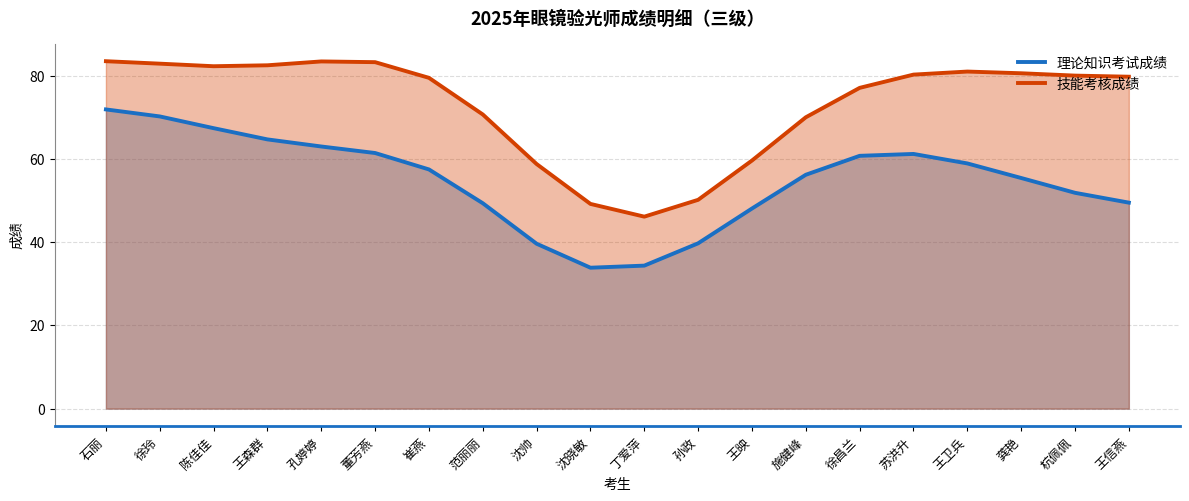

Count the number of data series in this chart.

2